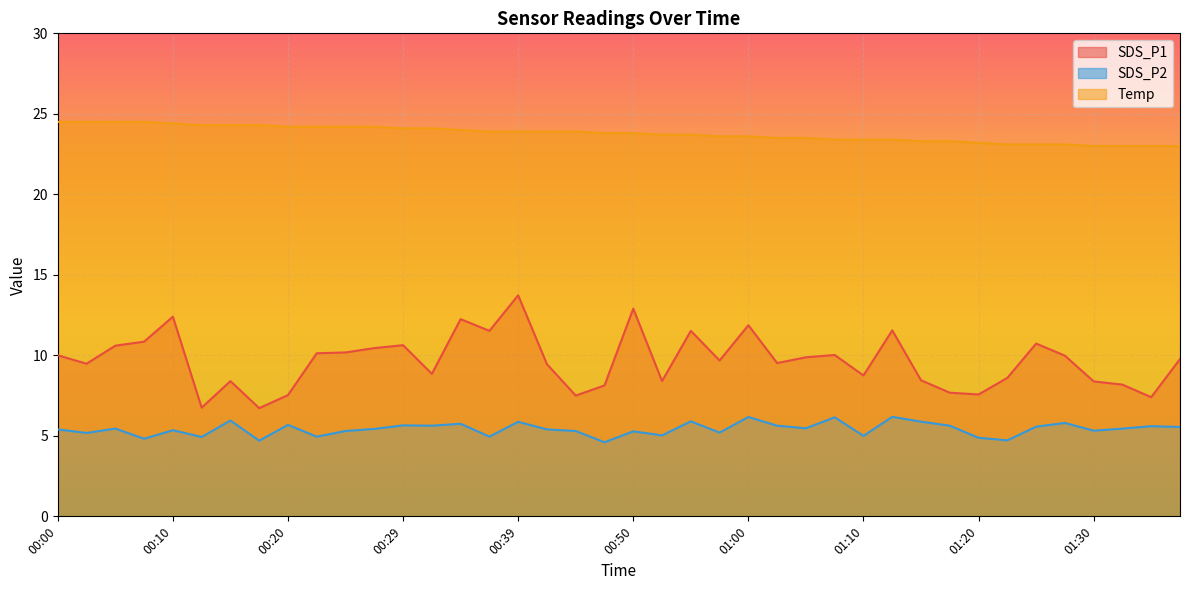

What position from the left is 01:02?

26